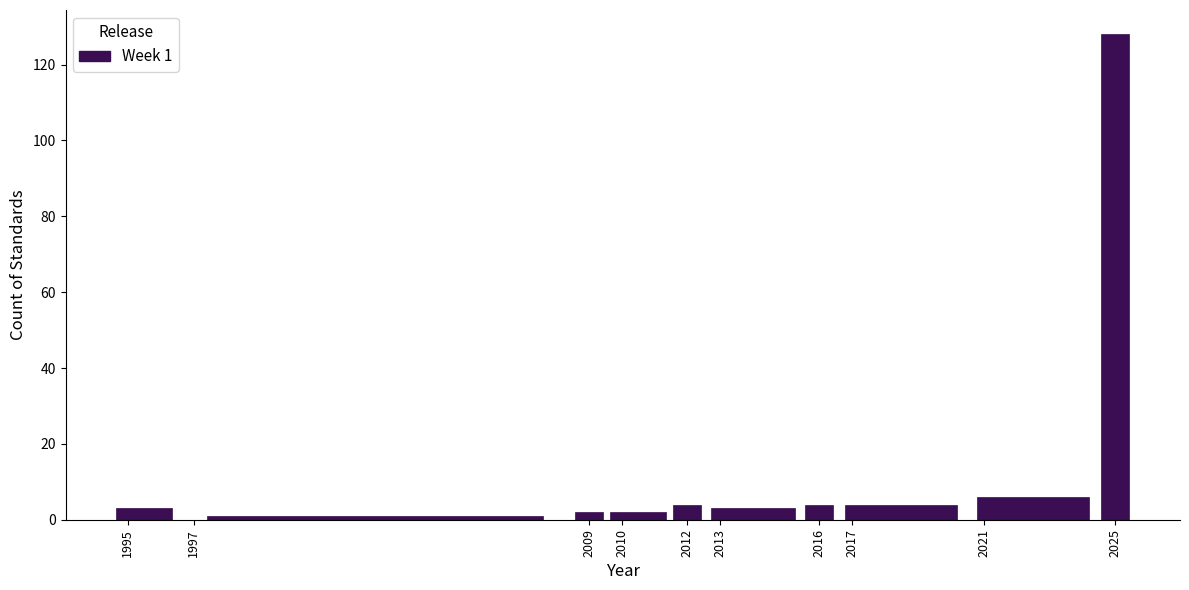

Which range on the x-axis has the tallest bar?

2024.5 to 2025.5